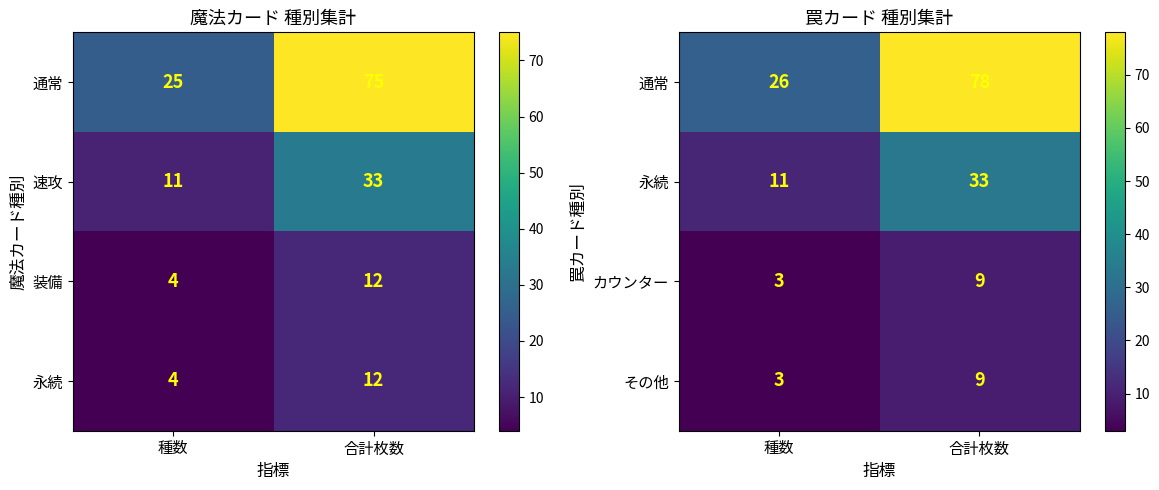

Is the value of その他 at 種数 greater than the value of カウンター at 合計枚数?

No